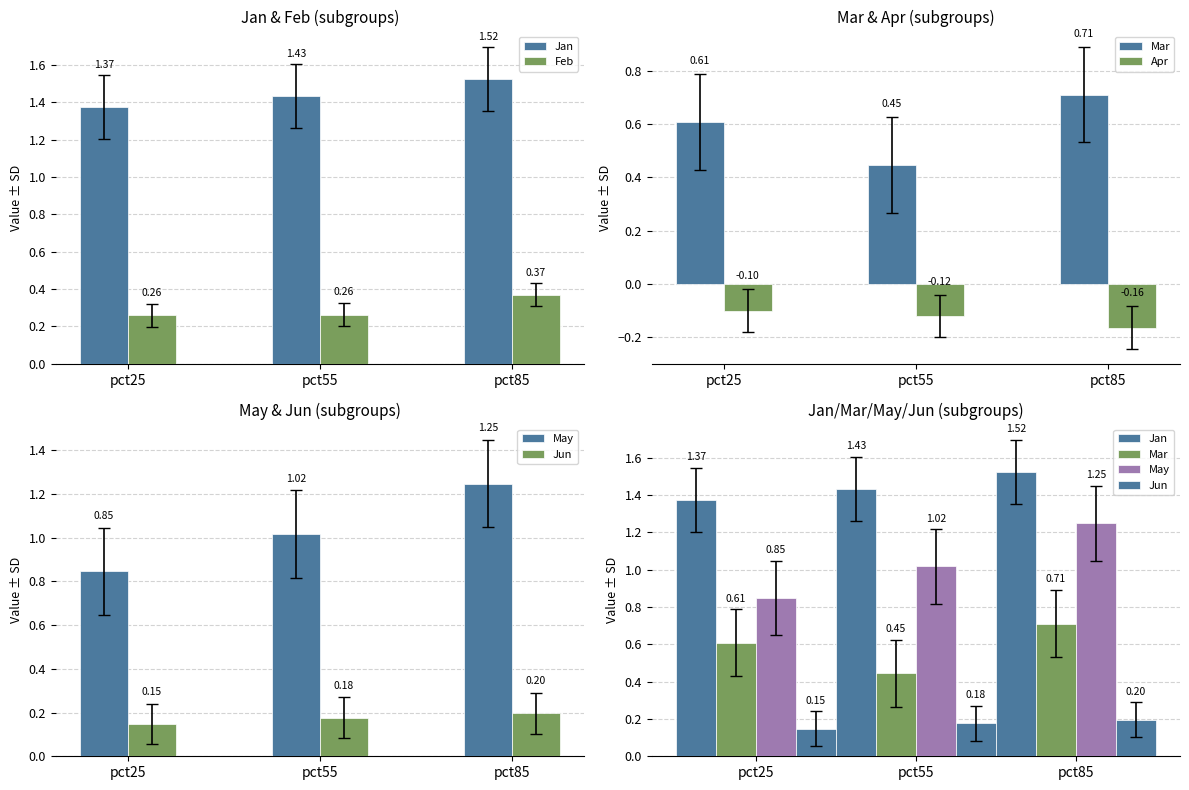

Reading left to right, extract all data points from this chart.

Jan: pct25=1.4	pct55=1.4	pct85=1.5
Feb: pct25=0.3	pct55=0.3	pct85=0.4
Mar: pct25=0.6	pct55=0.4	pct85=0.7
Apr: pct25=-0.1	pct55=-0.1	pct85=-0.2
May: pct25=0.8	pct55=1.0	pct85=1.2
Jun: pct25=0.1	pct55=0.2	pct85=0.2